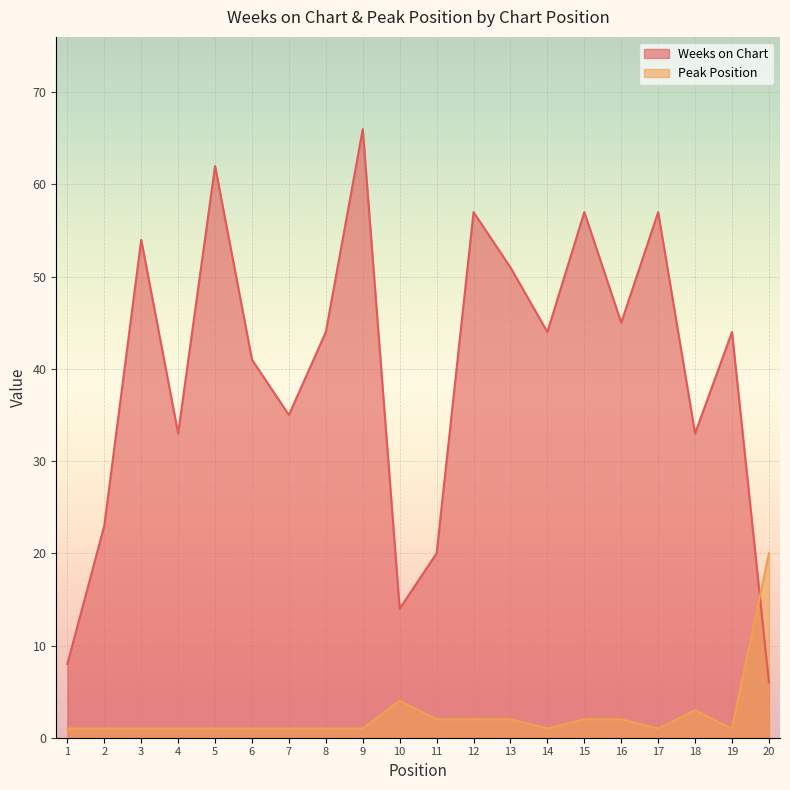

In Weeks on Chart, how many points are higher than both neighbors (excluding endpoints)?

7